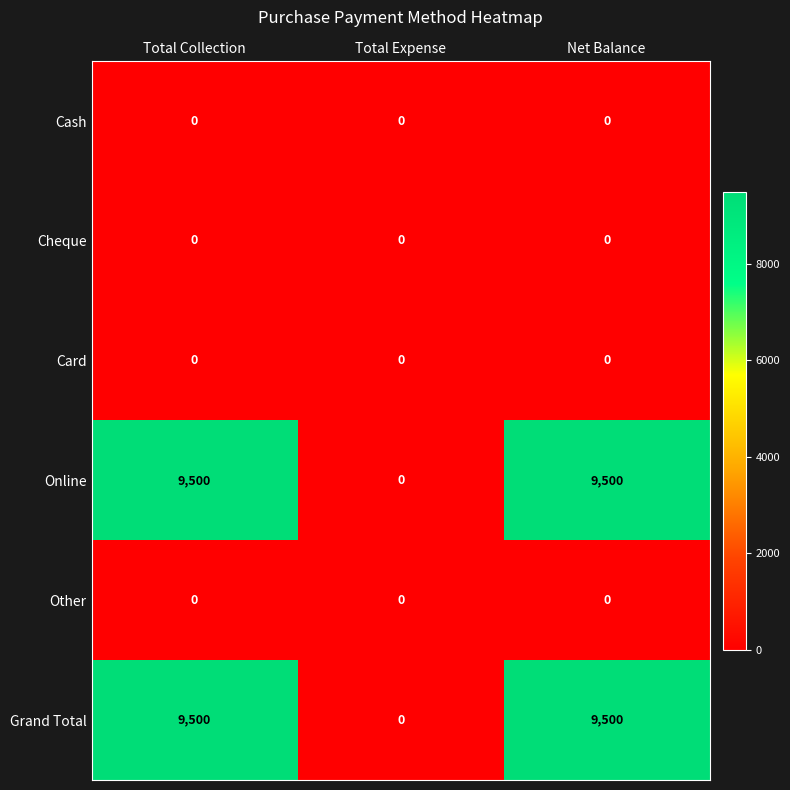

What is the sum of the Online values at Net Balance and Total Expense?

9500